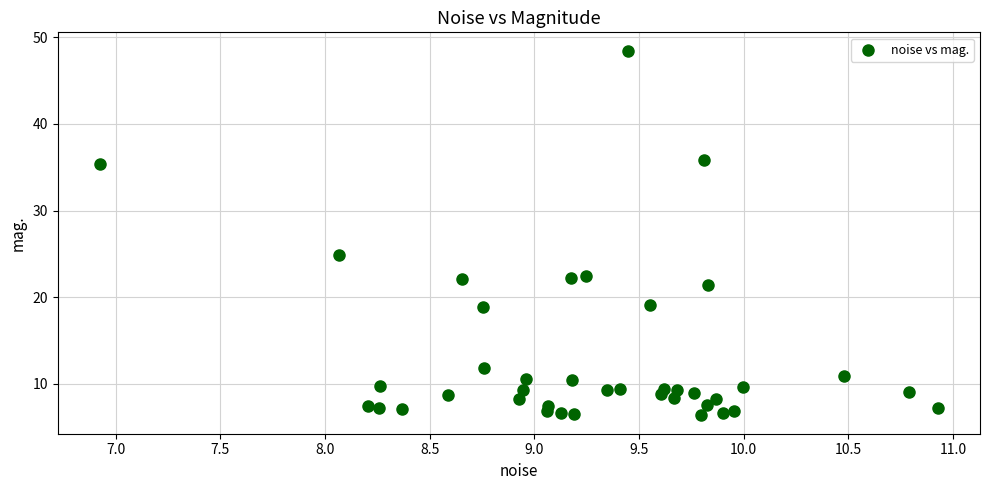

What is the range of Y values (max minus min)?

42.1